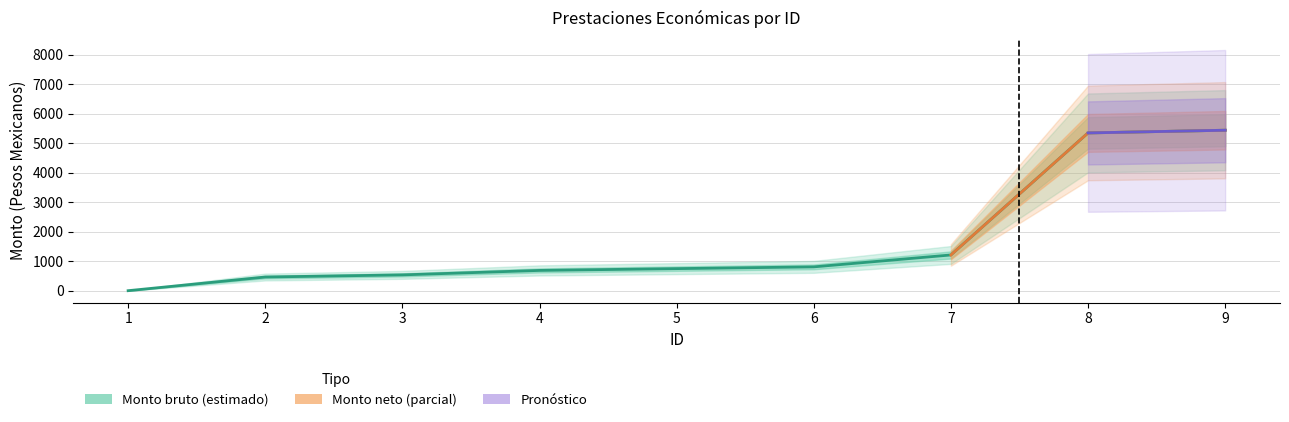

What is the maximum value shown in the chart?

5438.4